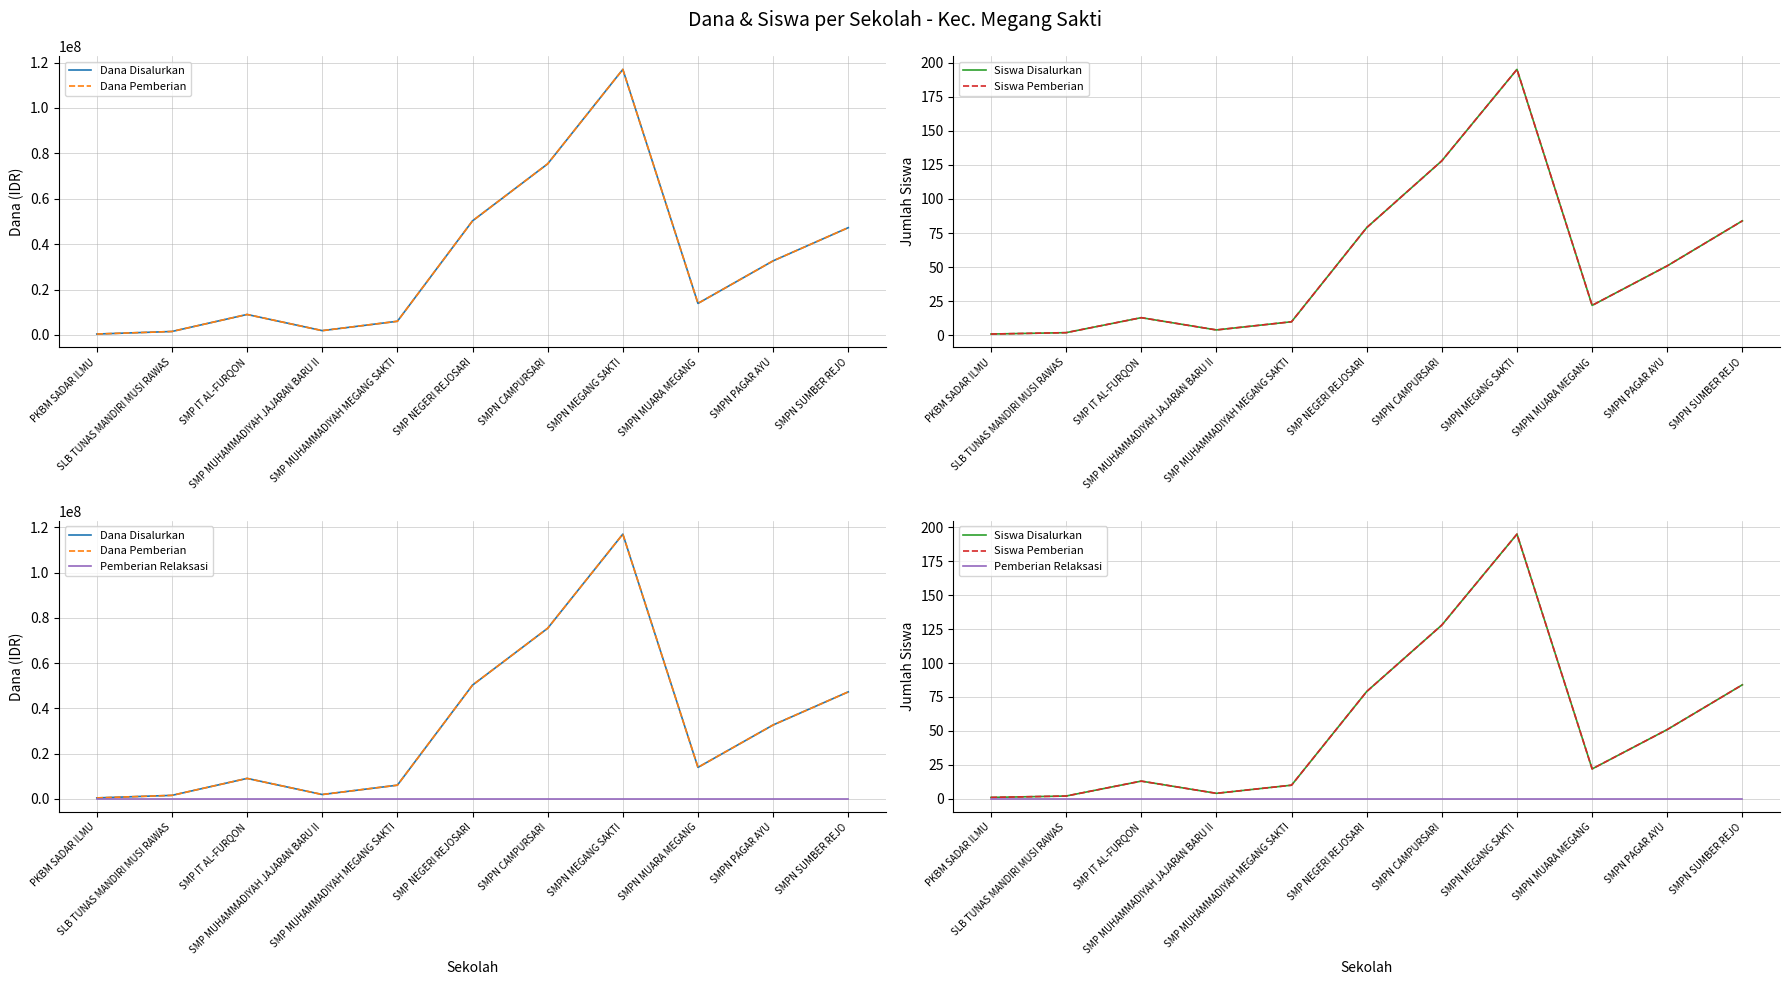

Is it true that Dana Disalurkan equals 9000000 at SMP IT AL-FURQON?

True